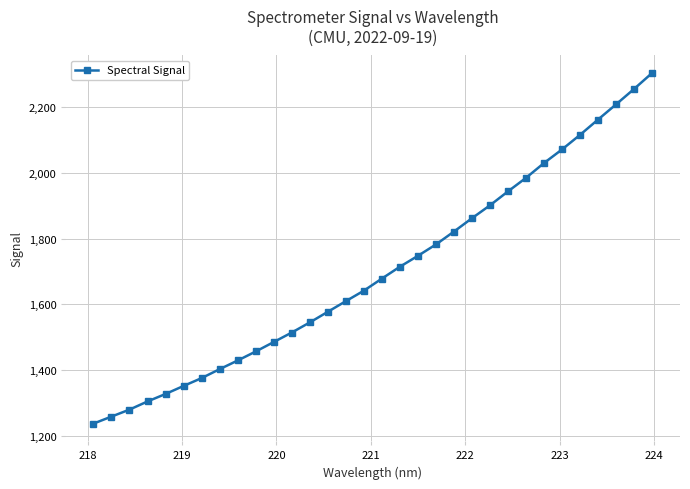

What is the smallest value displayed?

1236.8